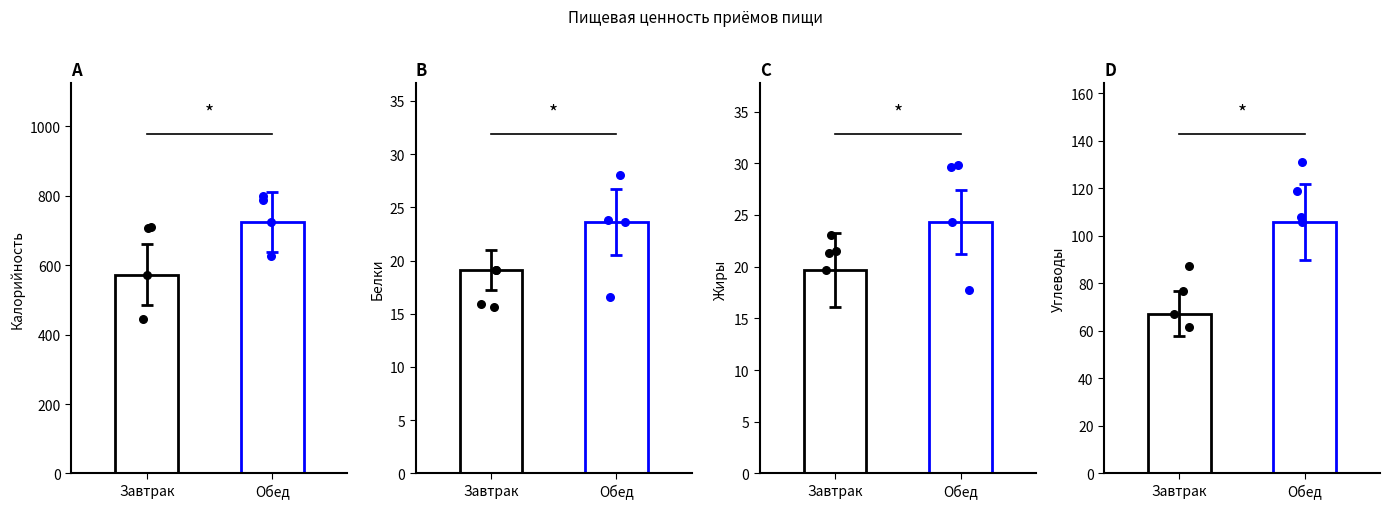

Is the value of Углеводы at Завтрак greater than the value of Калорийность at Завтрак?

No